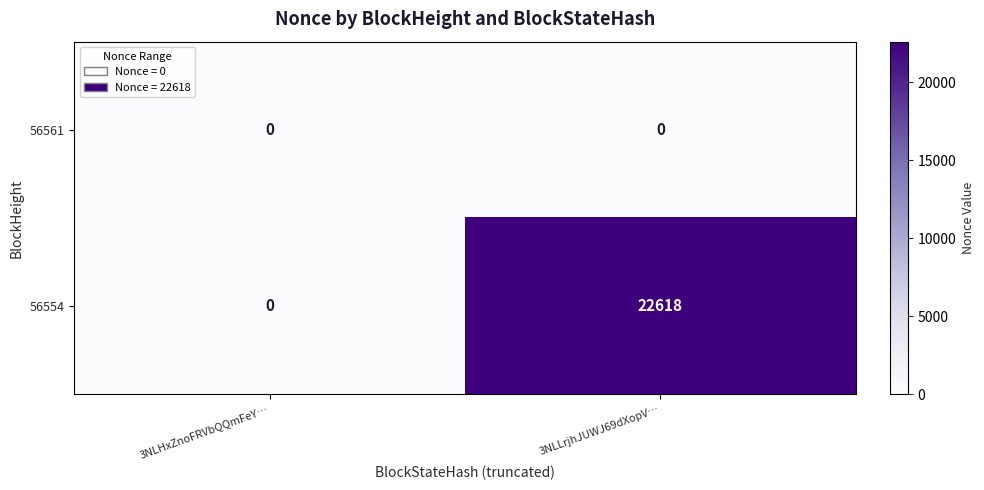

List the series in order of their overall mean, highest first.

56554, 56561